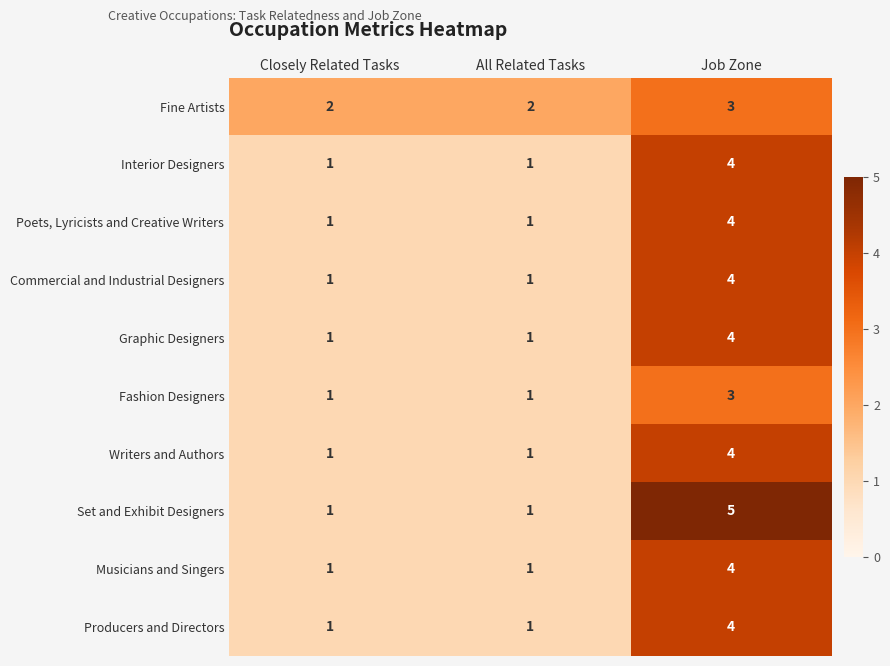

How many values in the Writers and Authors series exceed 1?

1